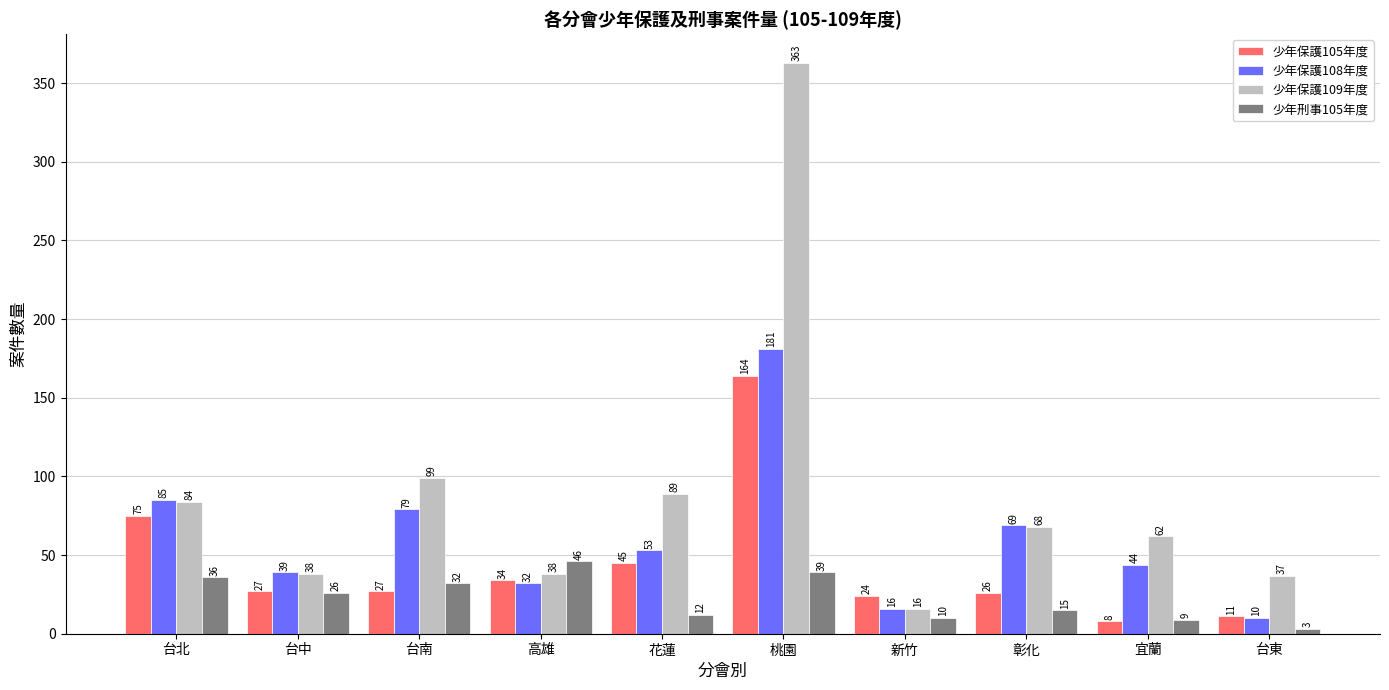

What is the difference between the maximum and minimum values in the 少年刑事105年度 series?

43